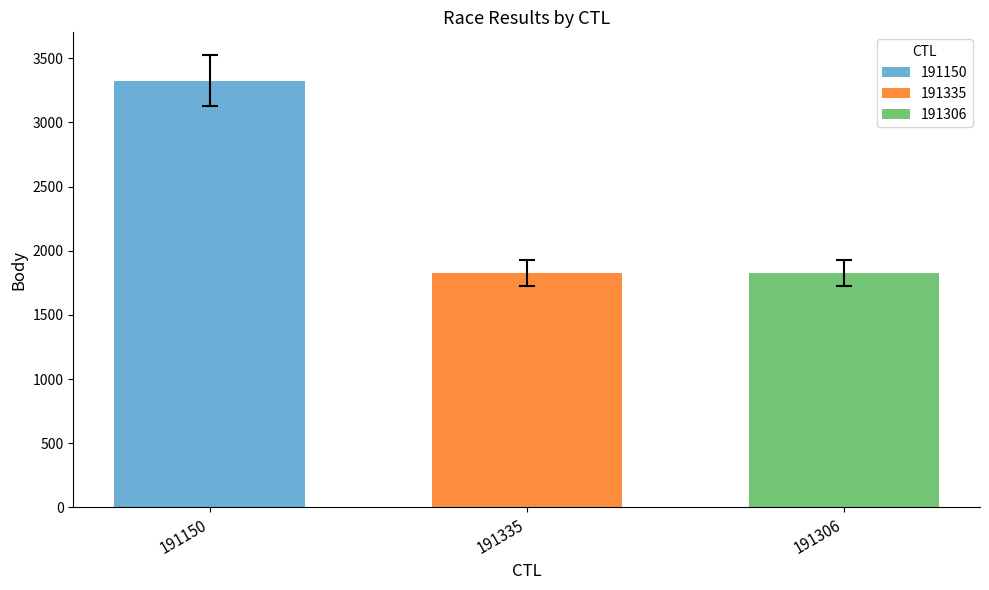

Are the bars horizontal?

No